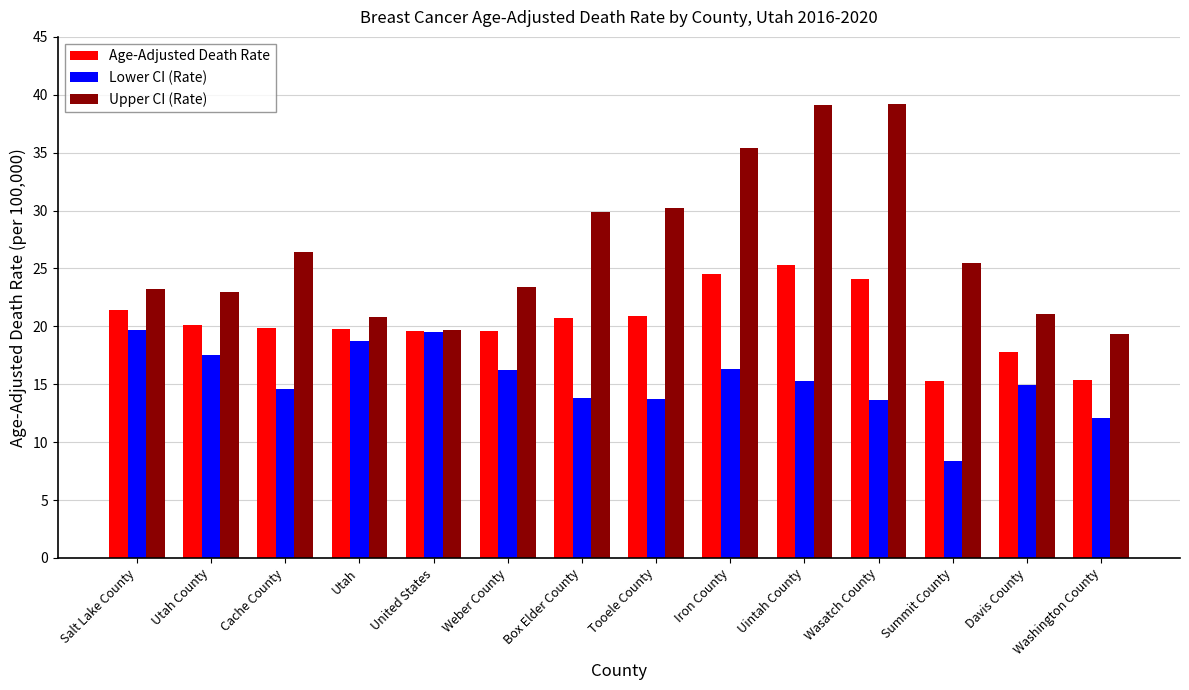

Rank the series at Uintah County from highest to lowest value.

Upper CI (Rate), Age-Adjusted Death Rate, Lower CI (Rate)